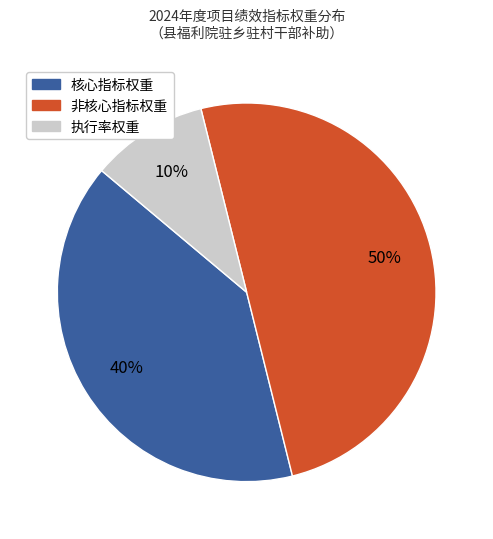

To the nearest percent, what is the average slice percentage?

33%